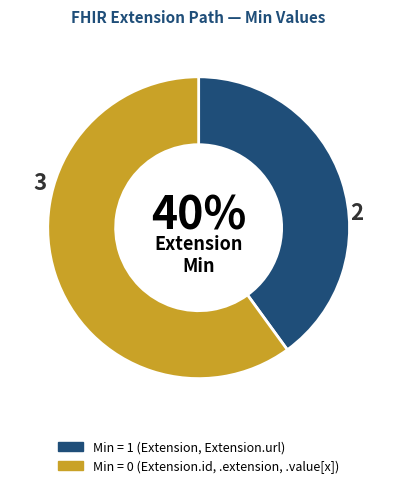

To the nearest percent, what is the average slice percentage?

50%